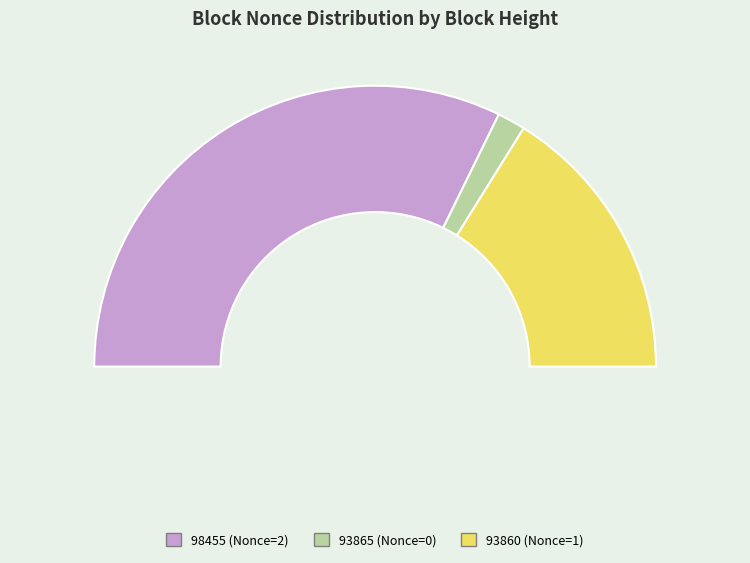

Rank the categories by value from highest to lowest.

98455, 93860, 93865